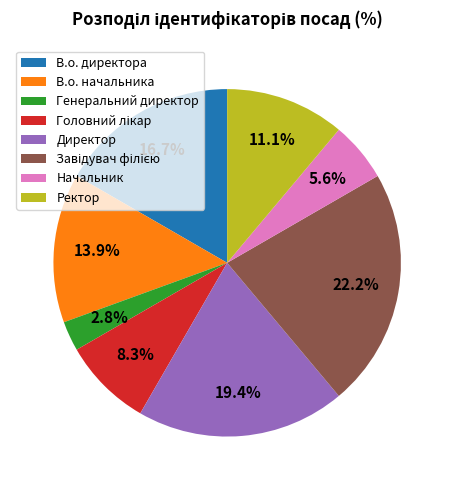

Which category has the smallest portion of the pie?

Генеральний директор